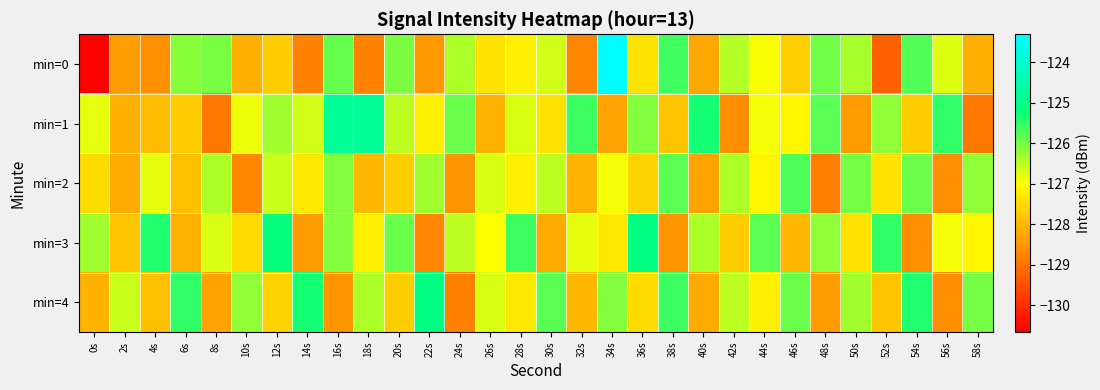

Reading left to right, transcribe all the data shown in this chart.

min=0: 0s=-130.7	2s=-128.4	4s=-128.6	6s=-126.1	8s=-126.0	10s=-128.1	12s=-127.7	14s=-128.8	16s=-125.9	18s=-128.7	20s=-126.1	22s=-128.4	24s=-126.4	26s=-127.4	28s=-127.2	30s=-126.6	32s=-128.7	34s=-123.3	36s=-127.4	38s=-125.6	40s=-128.2	42s=-126.4	44s=-126.9	46s=-127.6	48s=-126.0	50s=-126.4	52s=-129.3	54s=-125.7	56s=-126.8	58s=-128.1
min=1: 0s=-126.8	2s=-128.1	4s=-127.9	6s=-127.7	8s=-128.9	10s=-126.9	12s=-126.3	14s=-126.7	16s=-124.8	18s=-124.8	20s=-126.5	22s=-127.2	24s=-125.9	26s=-128.1	28s=-126.7	30s=-127.4	32s=-125.6	34s=-128.3	36s=-126.1	38s=-127.8	40s=-125.3	42s=-128.6	44s=-126.9	46s=-127.1	48s=-125.8	50s=-128.4	52s=-126.2	54s=-127.7	56s=-125.5	58s=-128.9
min=2: 0s=-127.5	2s=-128.2	4s=-126.8	6s=-127.9	8s=-126.4	10s=-128.7	12s=-126.6	14s=-127.3	16s=-126.1	18s=-128.0	20s=-127.7	22s=-126.3	24s=-128.5	26s=-126.7	28s=-127.2	30s=-126.5	32s=-128.1	34s=-126.9	36s=-127.6	38s=-125.8	40s=-128.3	42s=-126.4	44s=-127.1	46s=-125.7	48s=-128.8	50s=-126.0	52s=-127.4	54s=-125.9	56s=-128.6	58s=-126.2
min=3: 0s=-126.3	2s=-127.8	4s=-125.4	6s=-128.1	8s=-126.7	10s=-127.5	12s=-125.2	14s=-128.4	16s=-126.1	18s=-127.2	20s=-125.9	22s=-128.7	24s=-126.5	26s=-127.0	28s=-125.6	30s=-128.2	32s=-126.8	34s=-127.3	36s=-125.1	38s=-128.5	40s=-126.4	42s=-127.7	44s=-125.8	46s=-128.0	48s=-126.2	50s=-127.4	52s=-125.5	54s=-128.6	56s=-126.9	58s=-127.1
min=4: 0s=-128.1	2s=-126.6	4s=-127.9	6s=-125.5	8s=-128.3	10s=-126.2	12s=-127.6	14s=-125.3	16s=-128.5	18s=-126.4	20s=-127.7	22s=-125.1	24s=-128.8	26s=-126.7	28s=-127.3	30s=-125.8	32s=-128.0	34s=-126.1	36s=-127.5	38s=-125.6	40s=-128.2	42s=-126.5	44s=-127.2	46s=-125.9	48s=-128.4	50s=-126.3	52s=-127.8	54s=-125.4	56s=-128.6	58s=-126.0